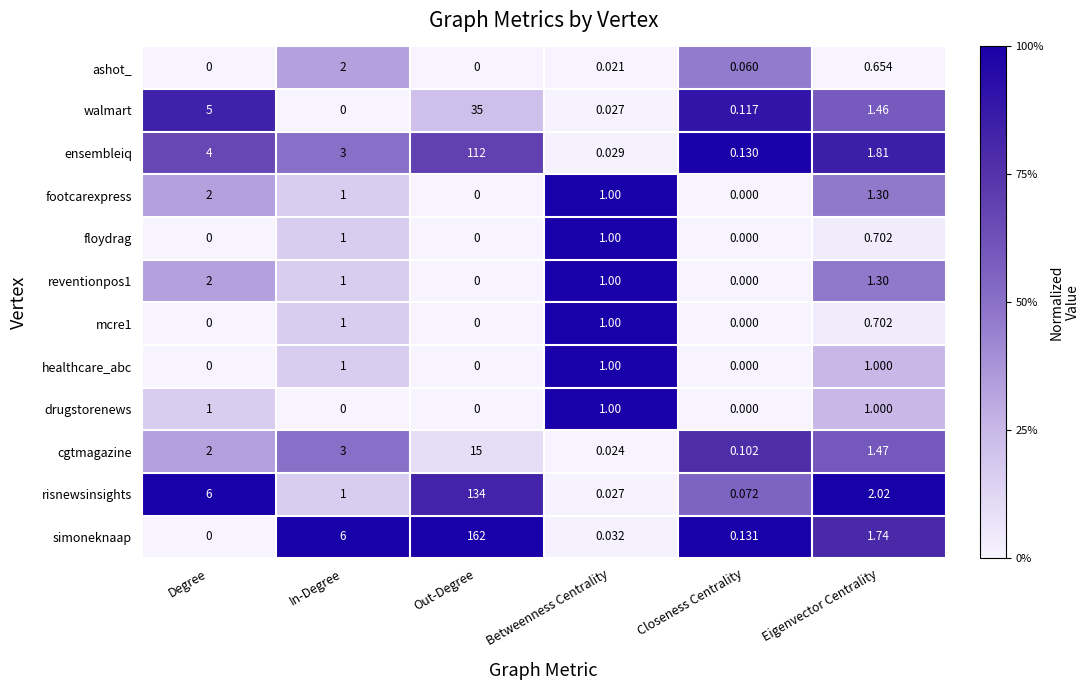

Where is ashot_ nearest to the value 1?

Eigenvector Centrality